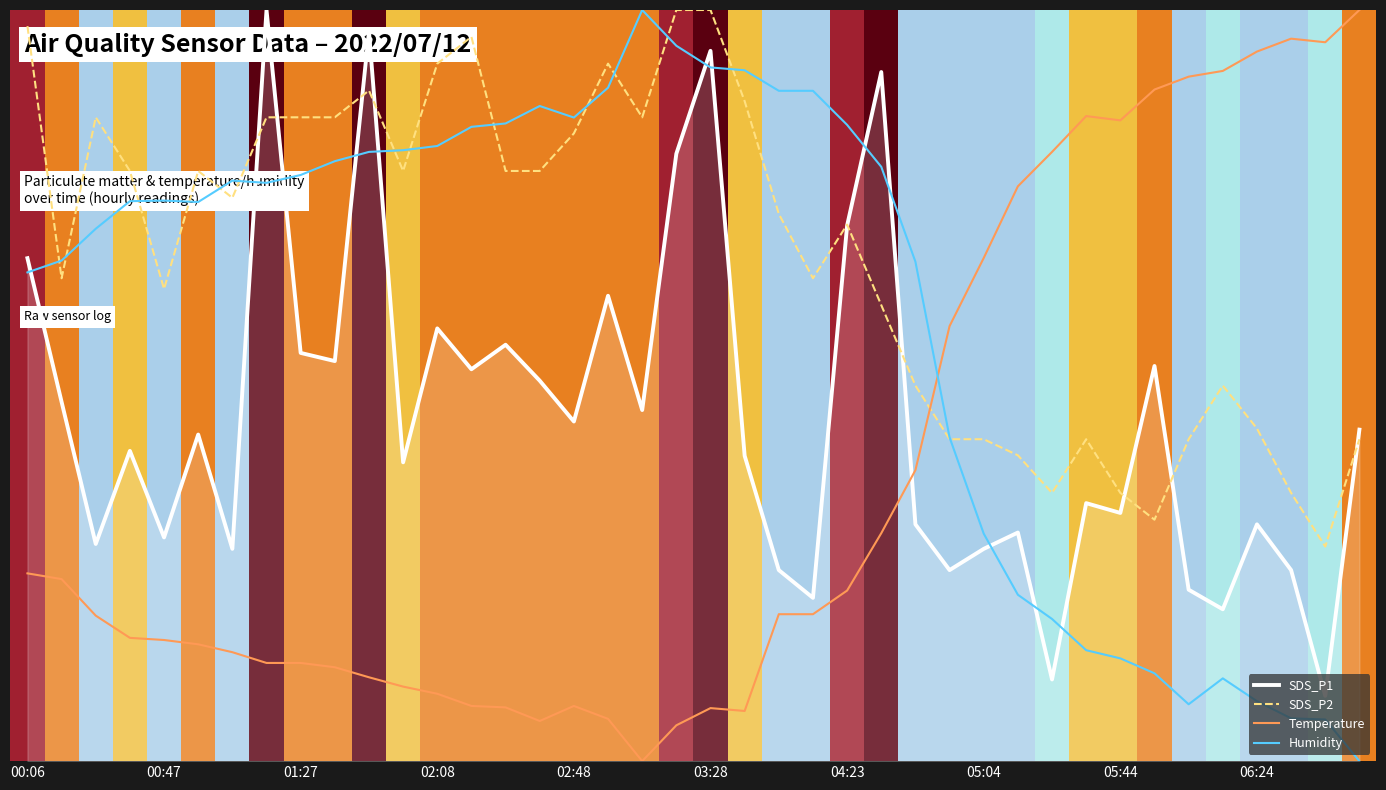

What is the difference between the highest and lowest values at 27?

0.3